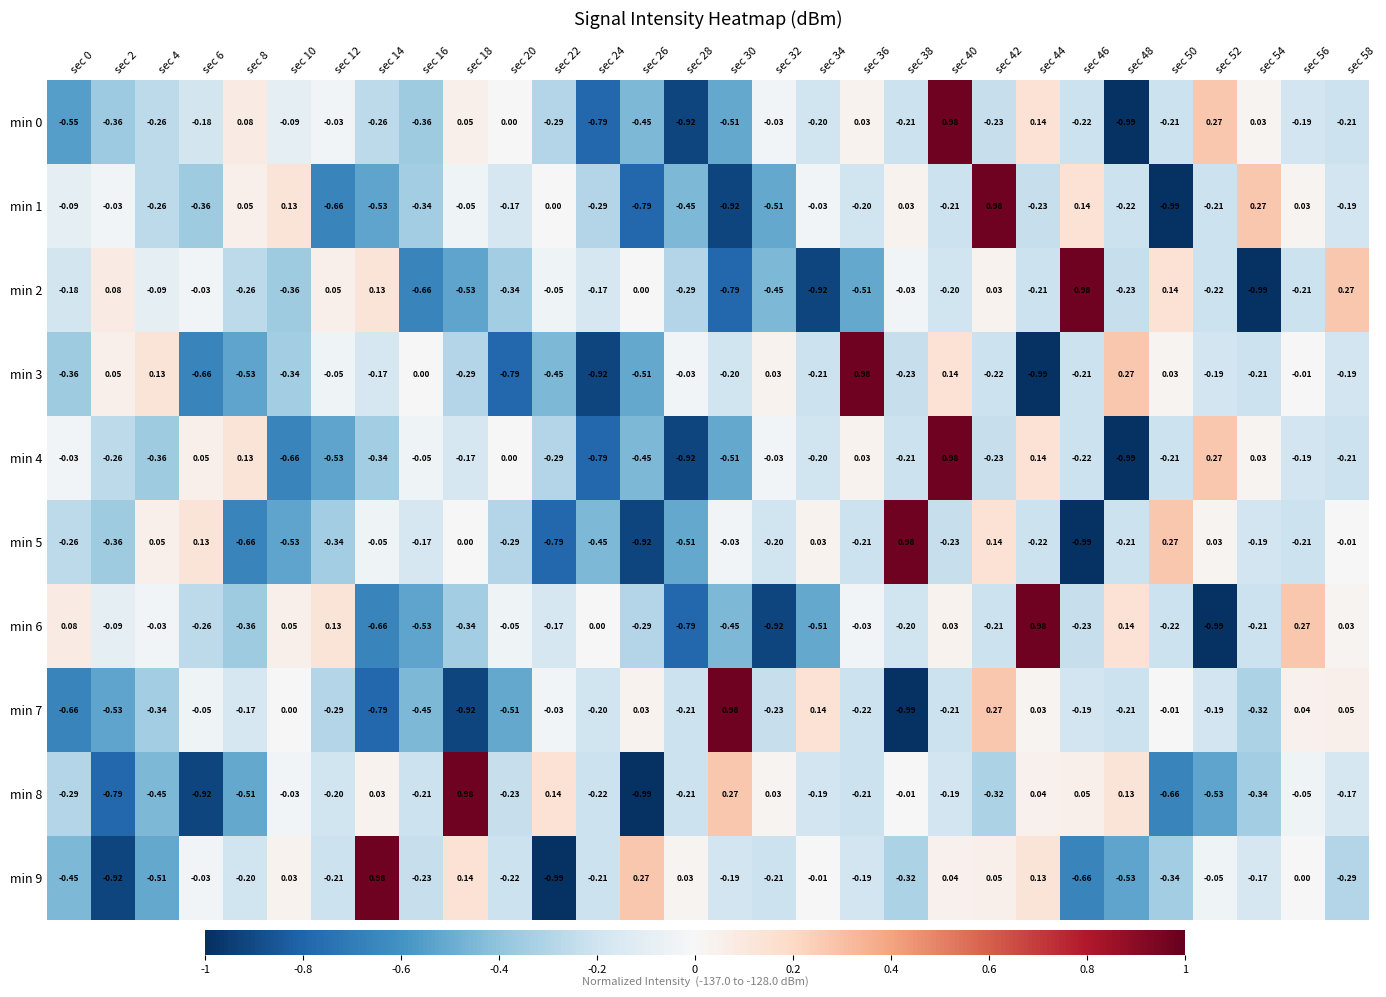

Is the value of min 3 at sec 14 greater than the value of min 1 at sec 52?

Yes